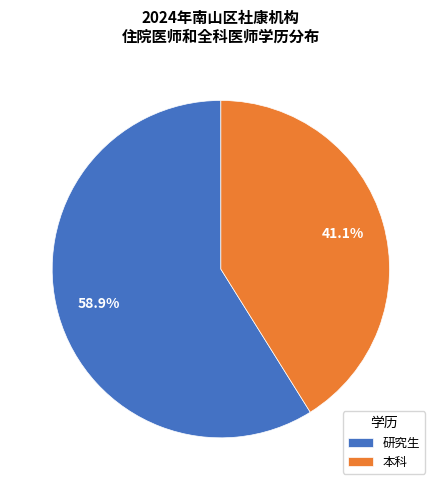

To the nearest percent, what percentage of the pie is 本科?

41%